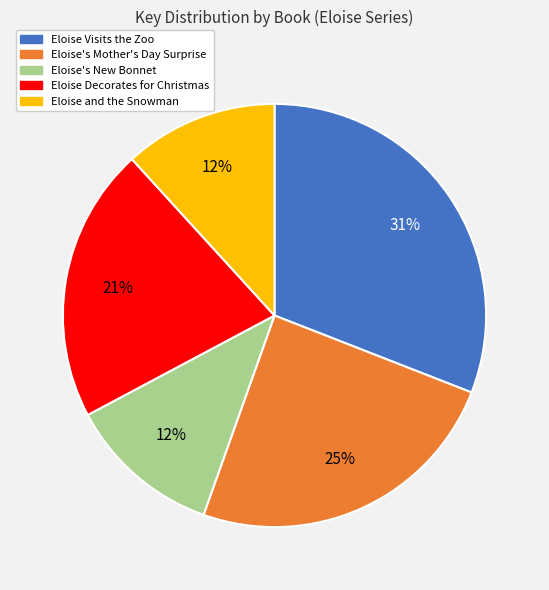

Is Eloise's Mother's Day Surprise the majority of the pie?

No